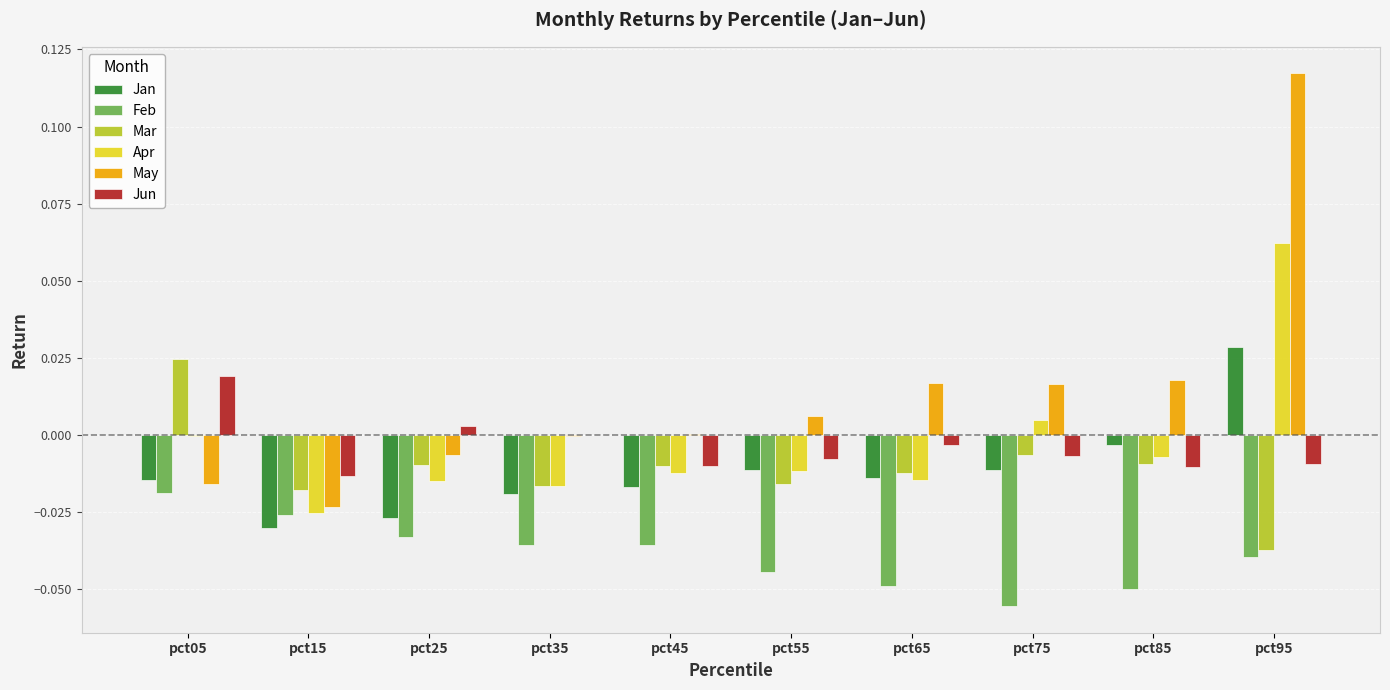

Between pct65 and pct95, which series saw the biggest shift?

May